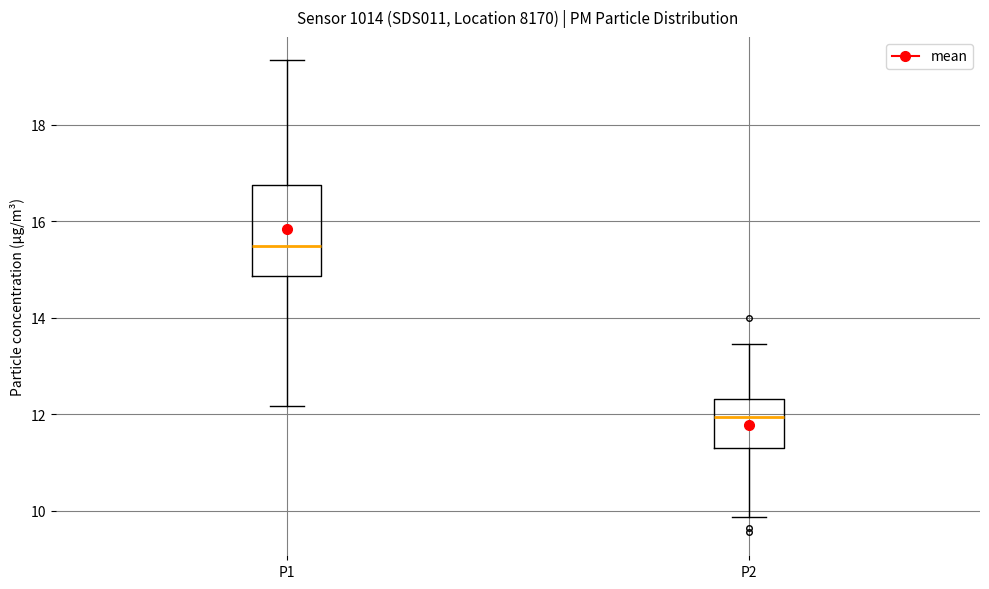

Reading left to right, transcribe this box plot: for each box, give where its median line is, the range the box spans, and where its two whiskers end, as read against the y-axis. The values are not printed on the chart, so give them approximately, as read against the axis.

P1: median 15.4, box 14.8 to 16.8, whiskers 12.2 to 19.4
P2: median 12.0, box 11.4 to 12.4, whiskers 9.8 to 13.4